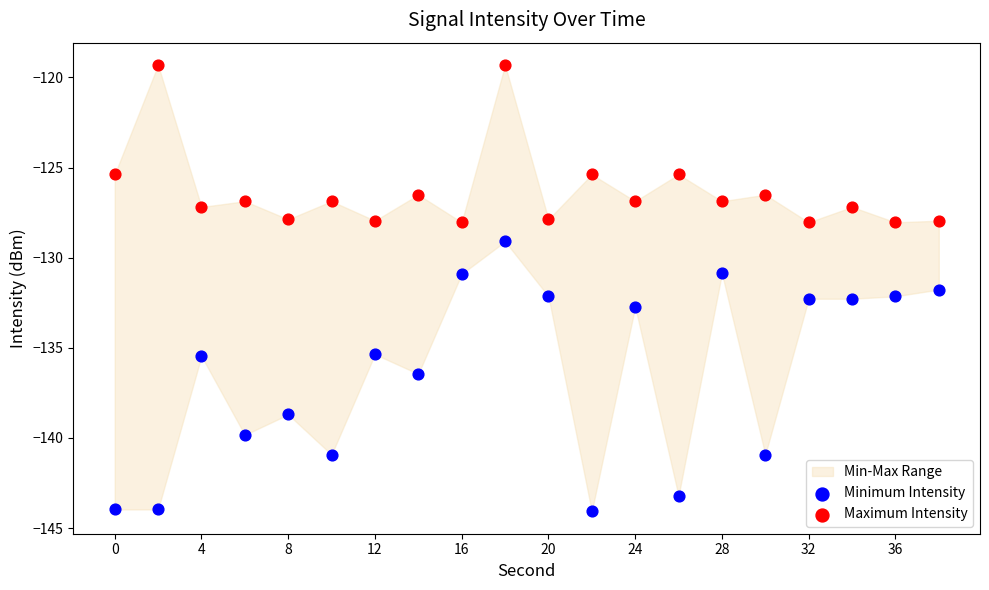

Across all data points, what is the range of Y values (max minus min)?

24.8